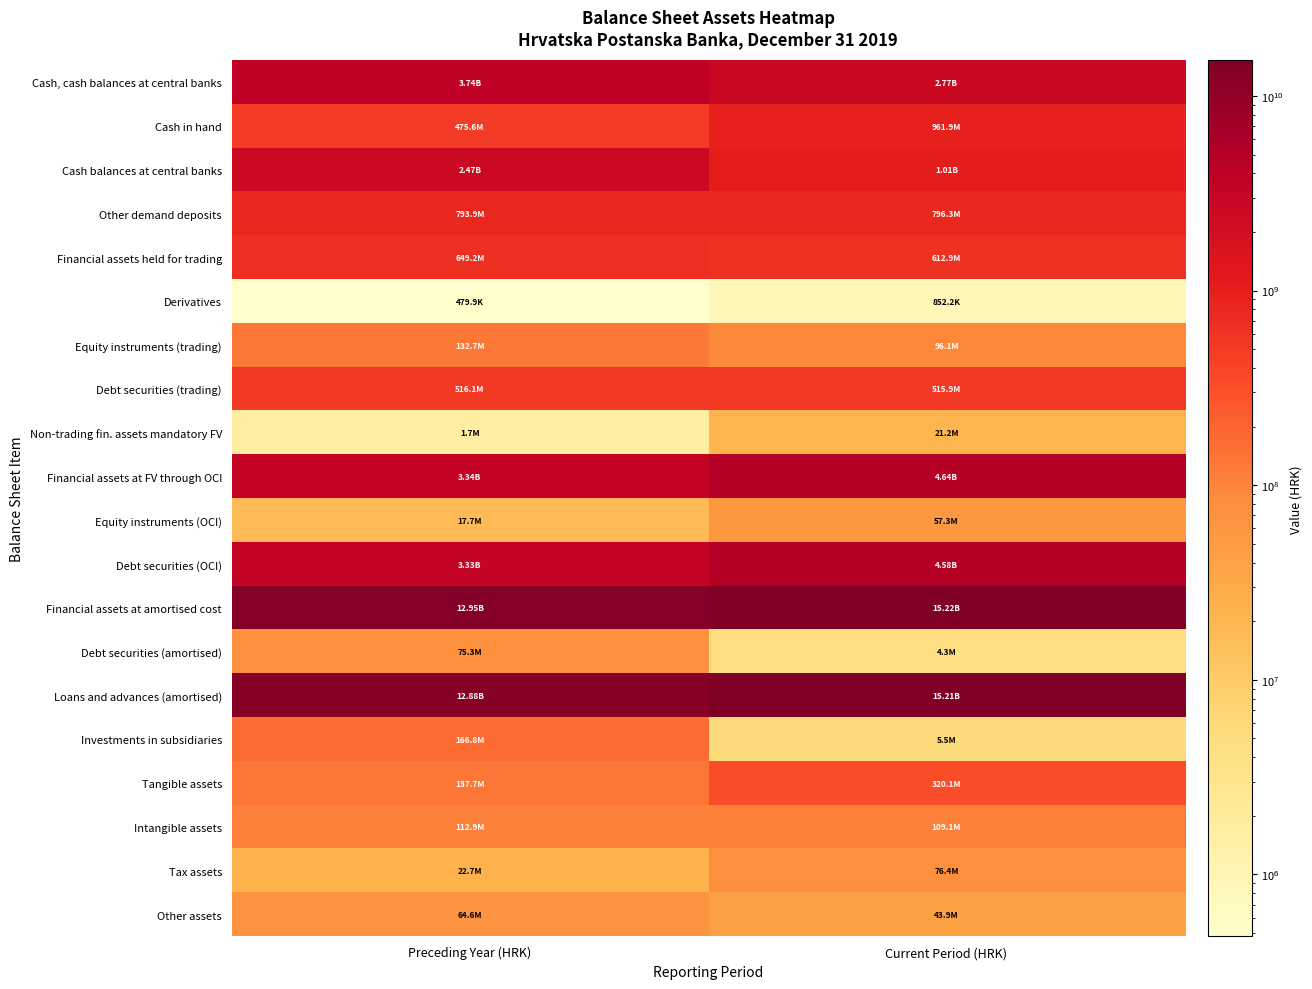

What is the total value across all series at Preceding Year (HRK)?

41869363764